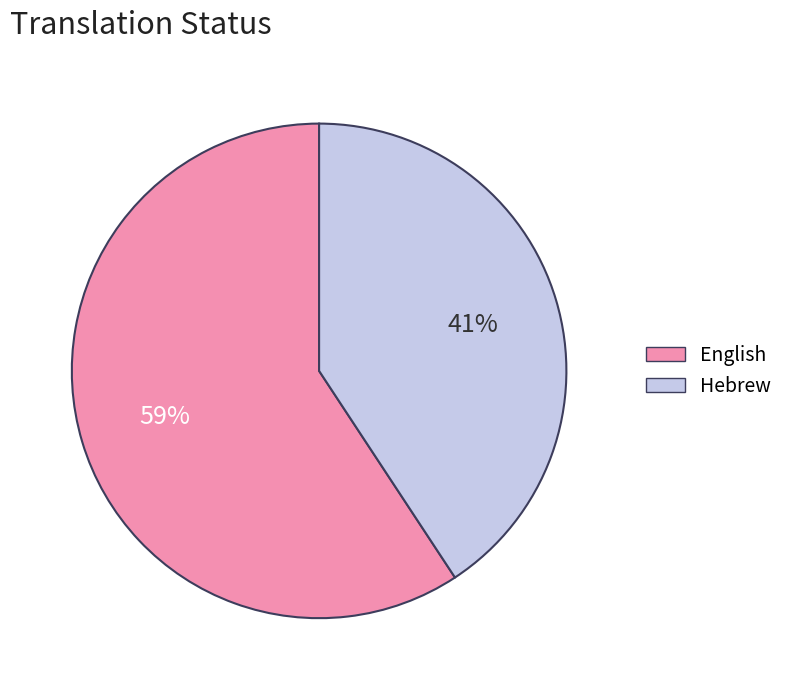

What is the smallest slice in the pie chart?

Hebrew